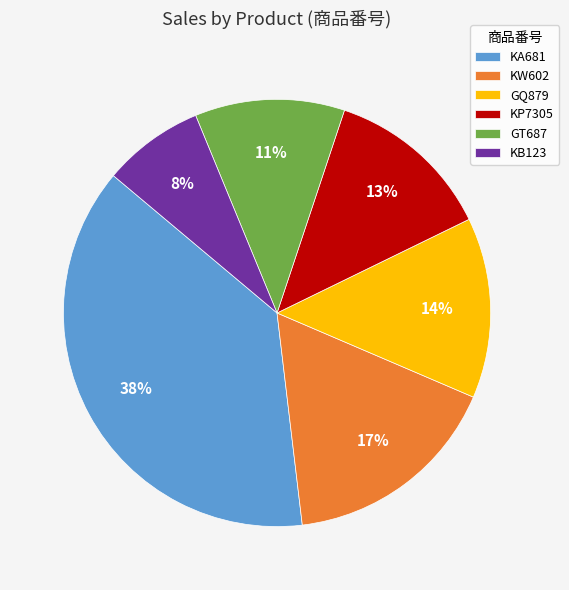

Rank the categories by value from highest to lowest.

KA681, KW602, GQ879, KP7305, GT687, KB123